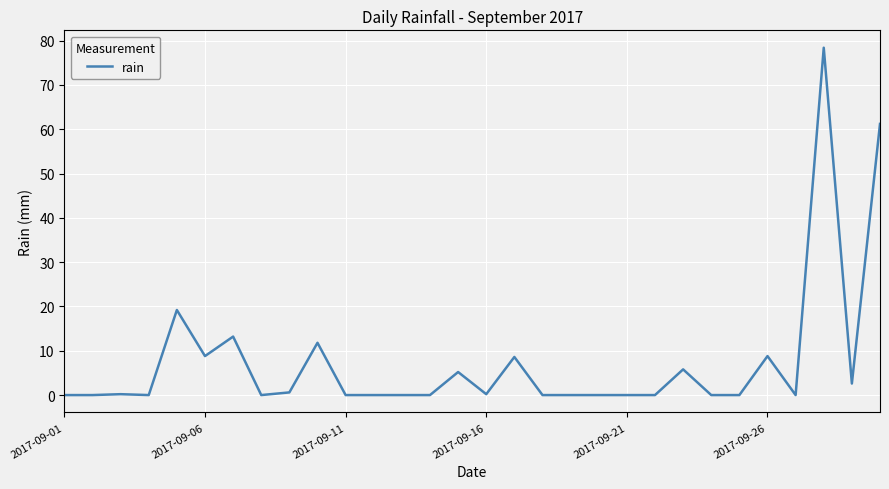

What is the greatest value displayed?

78.4